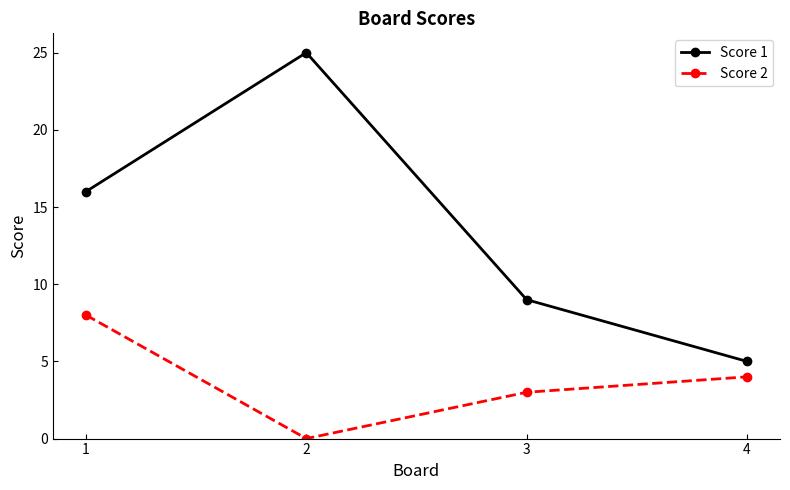

Which series has the largest total across all categories?

Score 1